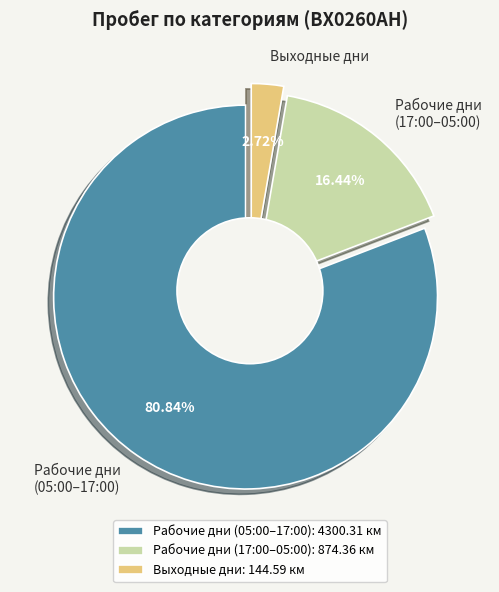

How many segments does this pie chart have?

2